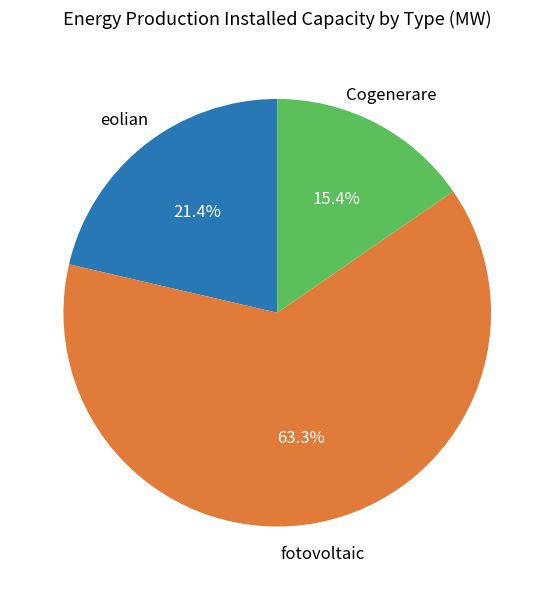

How many slices are in this pie chart?

3